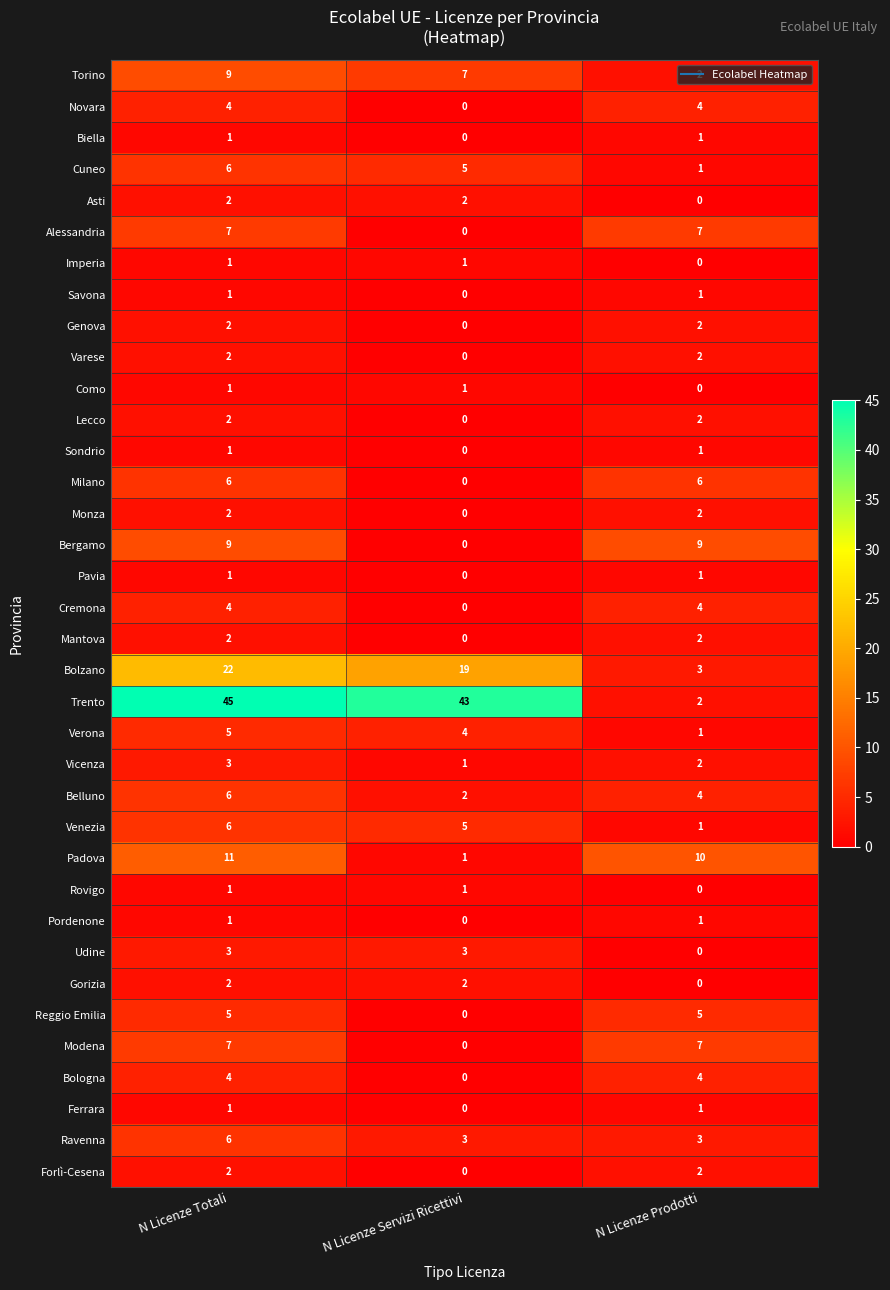

True or false: Bologna has a value of 0 at N Licenze Servizi Ricettivi.

True